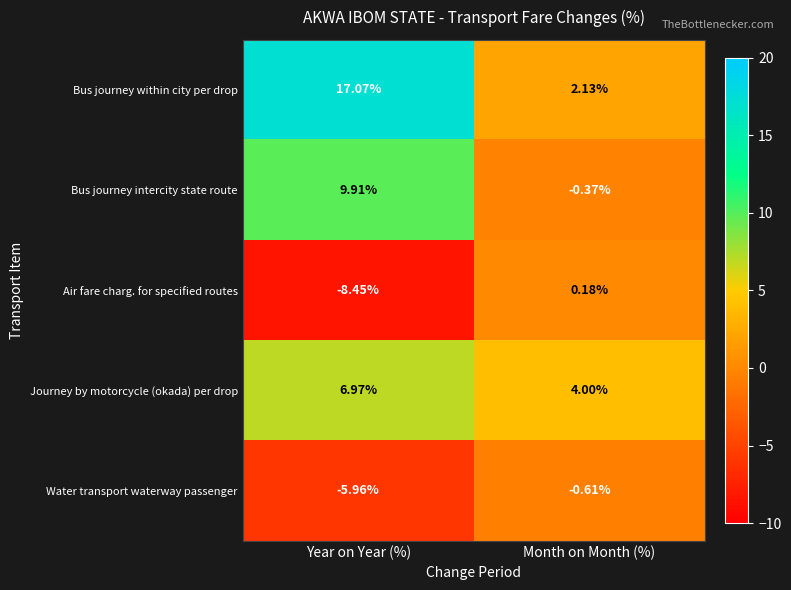

Rank the series at Year on Year (%) from highest to lowest value.

Bus journey within city per drop, Bus journey intercity state route, Journey by motorcycle (okada) per drop, Water transport waterway passenger, Air fare charg. for specified routes